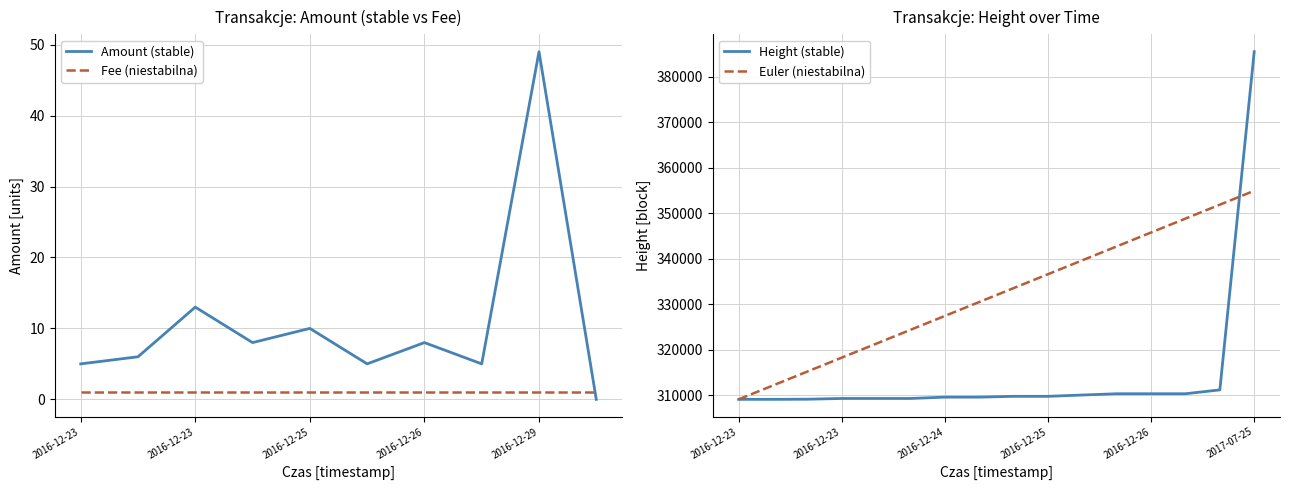

What is the average value?

11